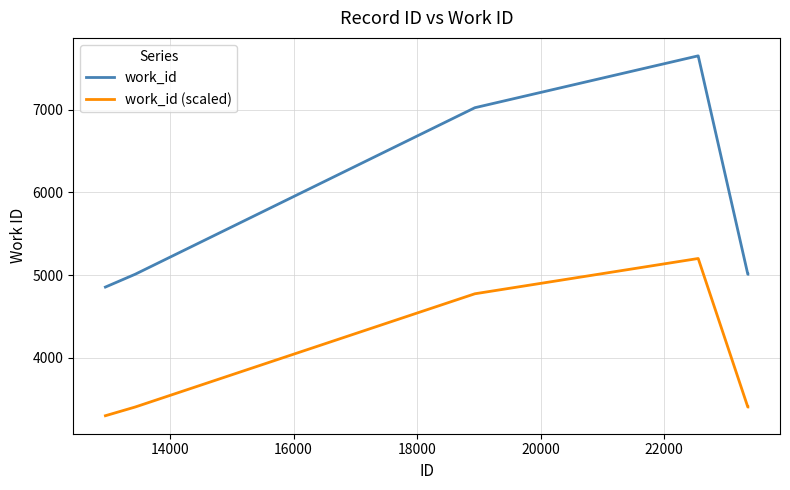

True or false: work_id (scaled) and work_id intersect in this chart.

False